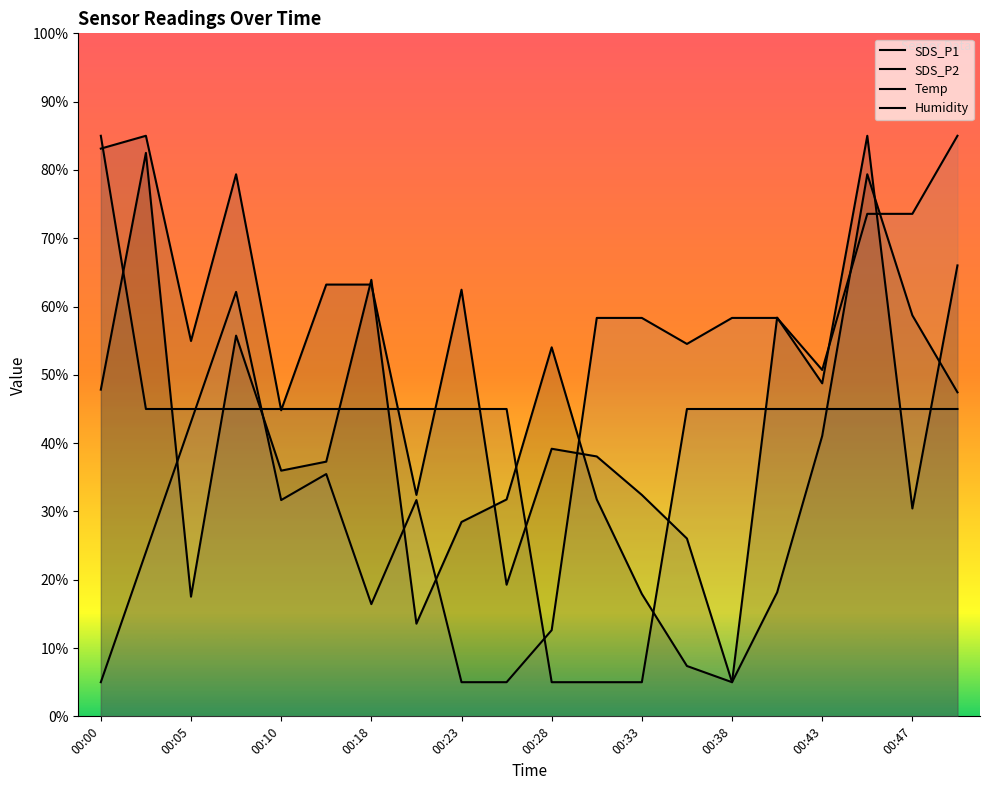

Rank the categories by SDS_P2 value from lowest to highest.

00:38, 00:40, 00:25, 00:35, 00:20, 00:33, 00:30, 00:28, 00:43, 00:10, 00:50, 00:05, 00:47, 00:23, 00:13, 00:18, 00:08, 00:45, 00:00, 00:03